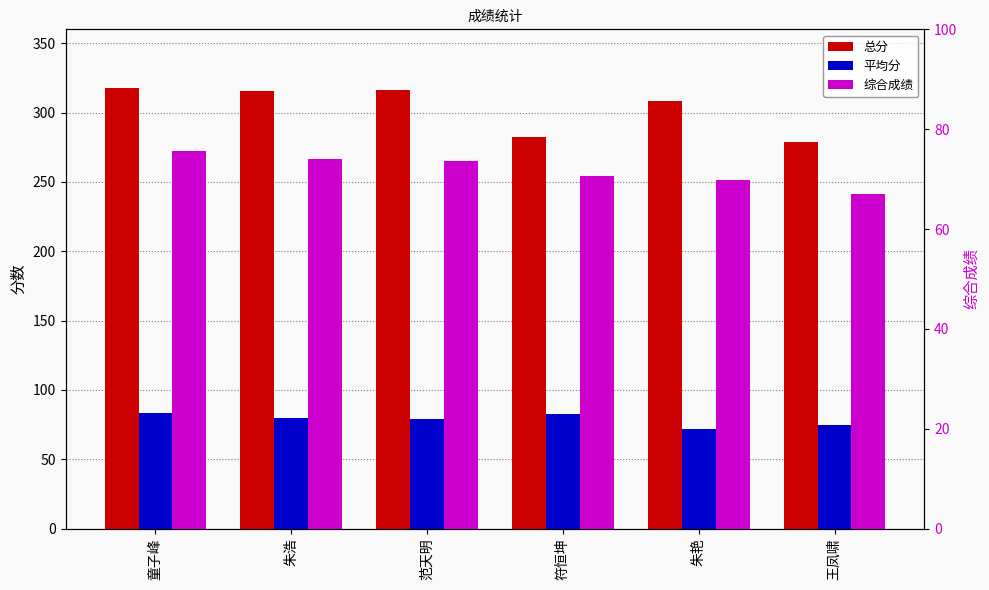

Reading left to right, what are all the values shown in this chart?

总分: 317.5	315.5	316.0	282.5	308.5	278.5
平均分: 83.5	80.1	78.8	82.4	71.7	74.5
综合成绩: 75.7	74.1	73.7	70.6	69.8	66.9